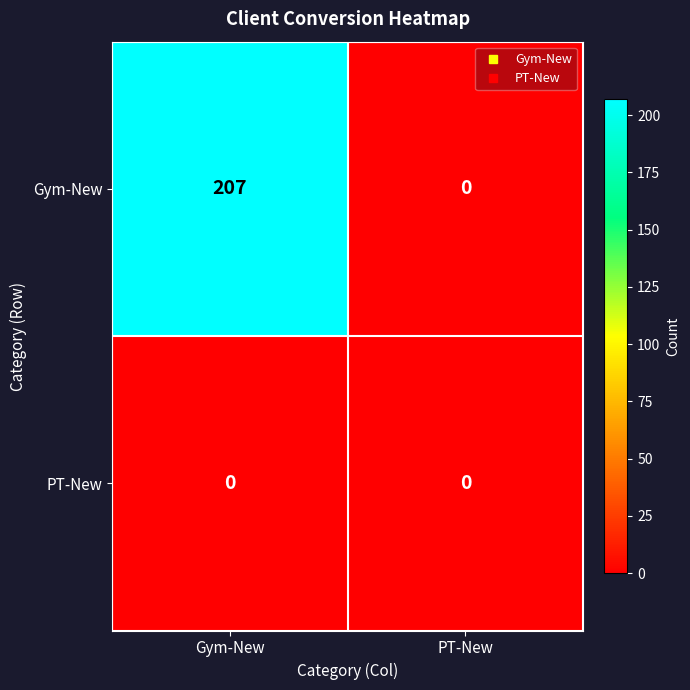

What is the sum of all Gym-New values?

207